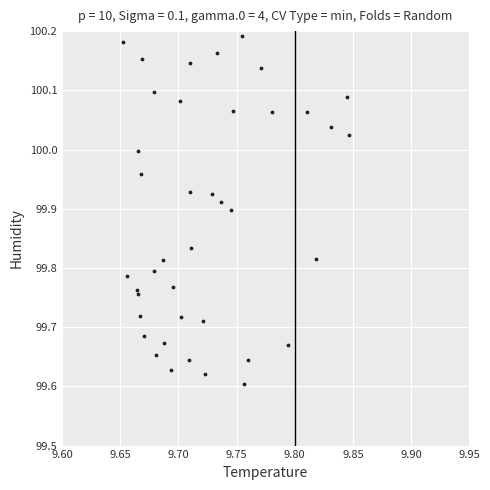

What is the range of Y values (max minus min)?

0.6